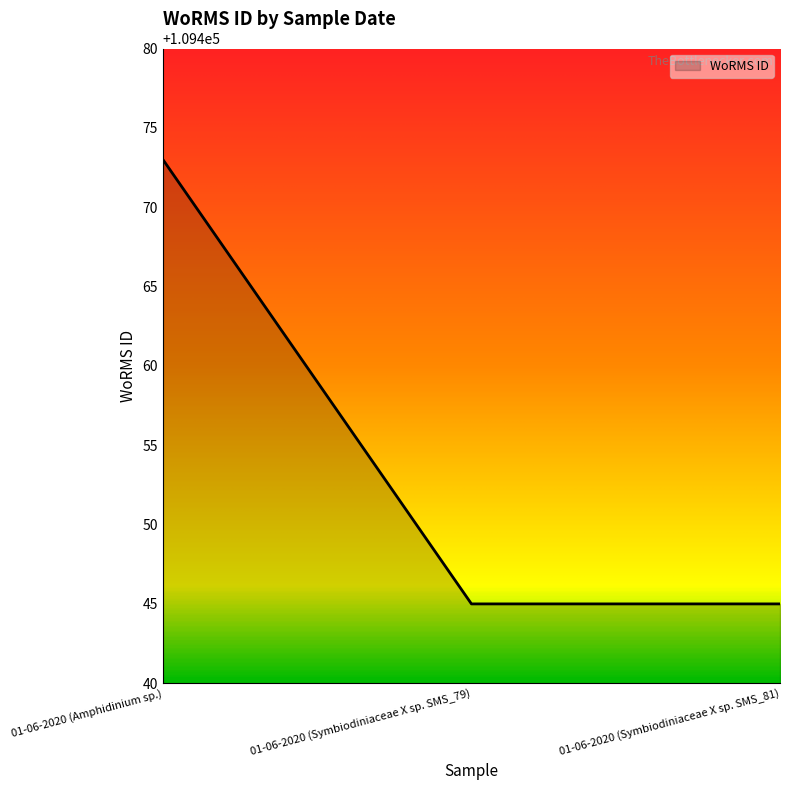

The chart shows a value of 66810 at 01-06-2020 (Symbiodiniaceae X sp. SMS_79). True or false?

False